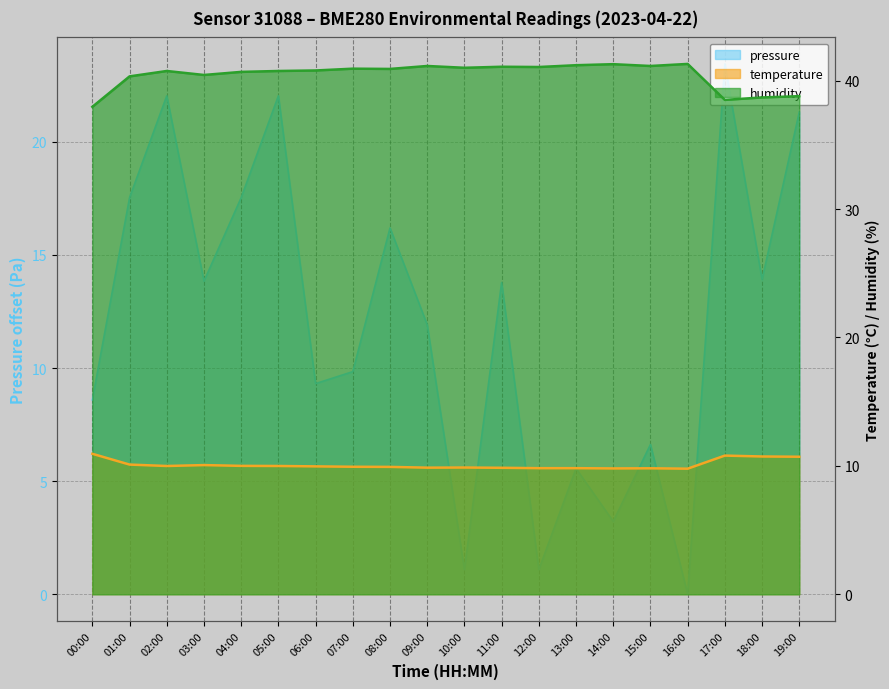

At which category is the sum across all series the highest?

02:00